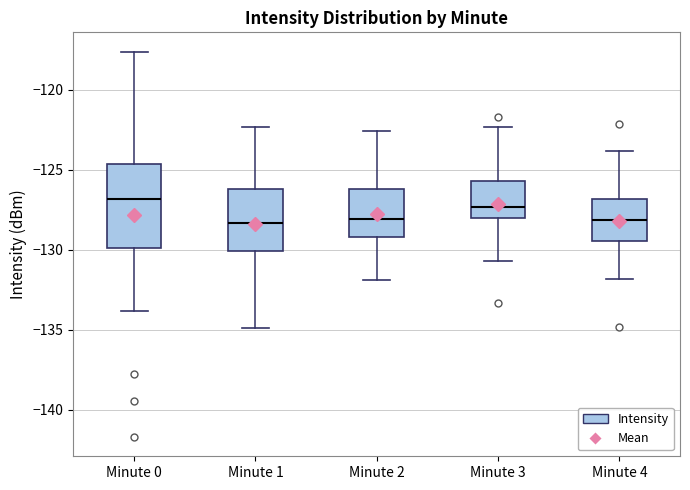

Where does the upper whisker of the box for Minute 2 end on the y-axis? The values are not printed on the chart, so give them approximately, as read against the axis.

-122.5